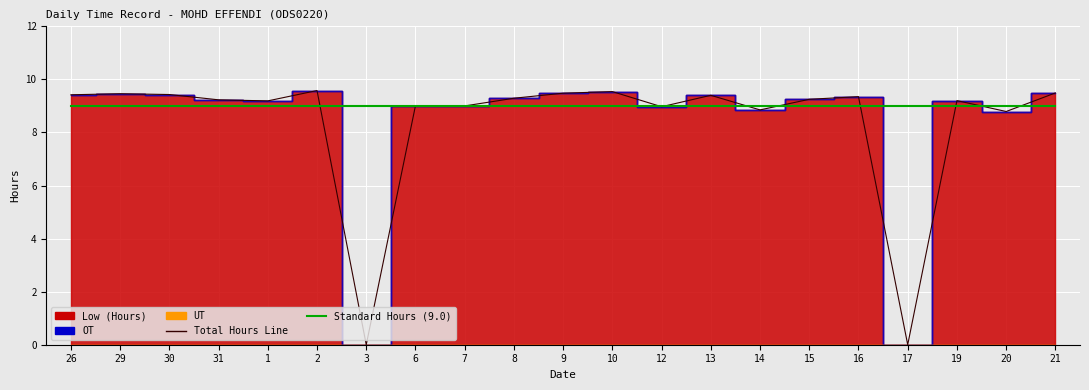

Which series changed the most between 1 and 2?

Total Hours Line